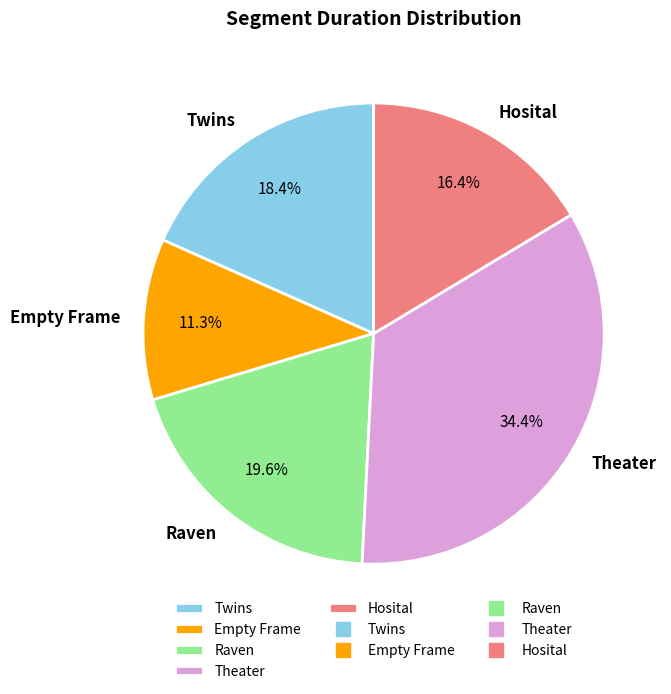

Which has a higher value, Empty Frame or Hosital?

Hosital